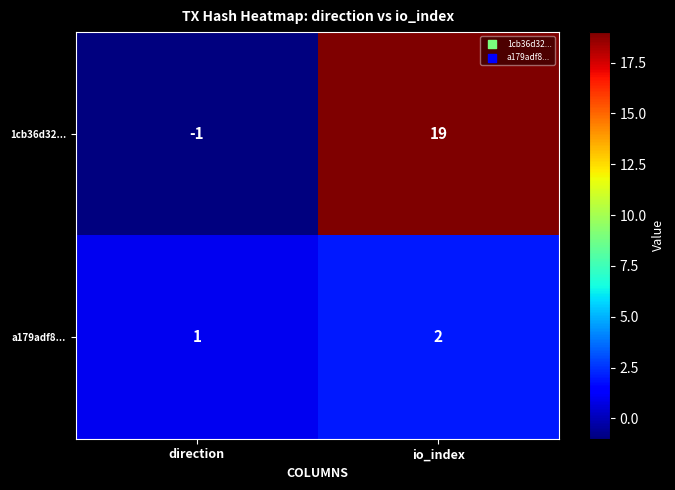

What is the average value of the 1cb36d32... series?

9